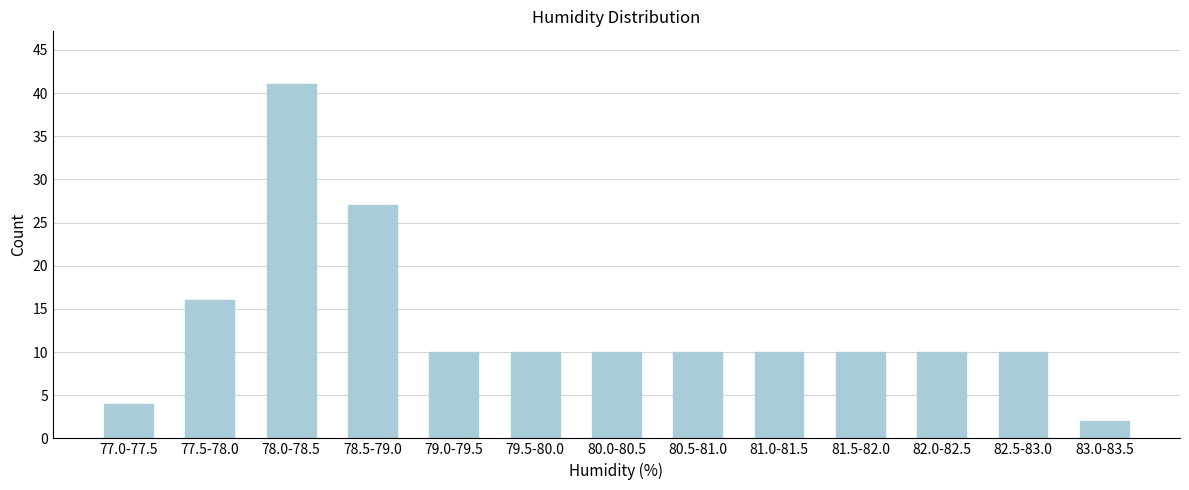

Reading left to right, list all the values displayed in this chart.

77.0-77.5=4	77.5-78.0=16	78.0-78.5=41	78.5-79.0=27	79.0-79.5=10	79.5-80.0=10	80.0-80.5=10	80.5-81.0=10	81.0-81.5=10	81.5-82.0=10	82.0-82.5=10	82.5-83.0=10	83.0-83.5=2